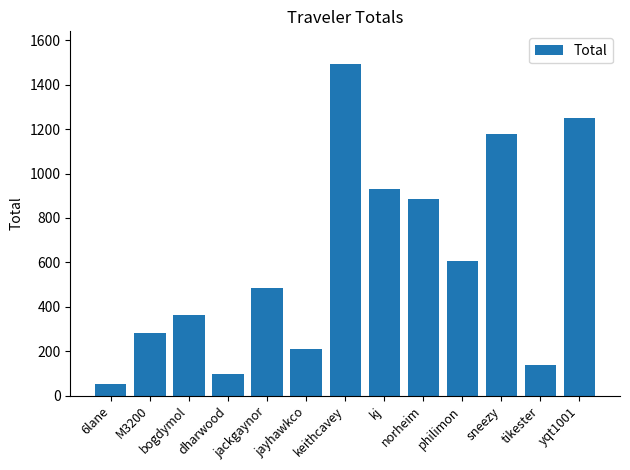

What is the average value?

613.3